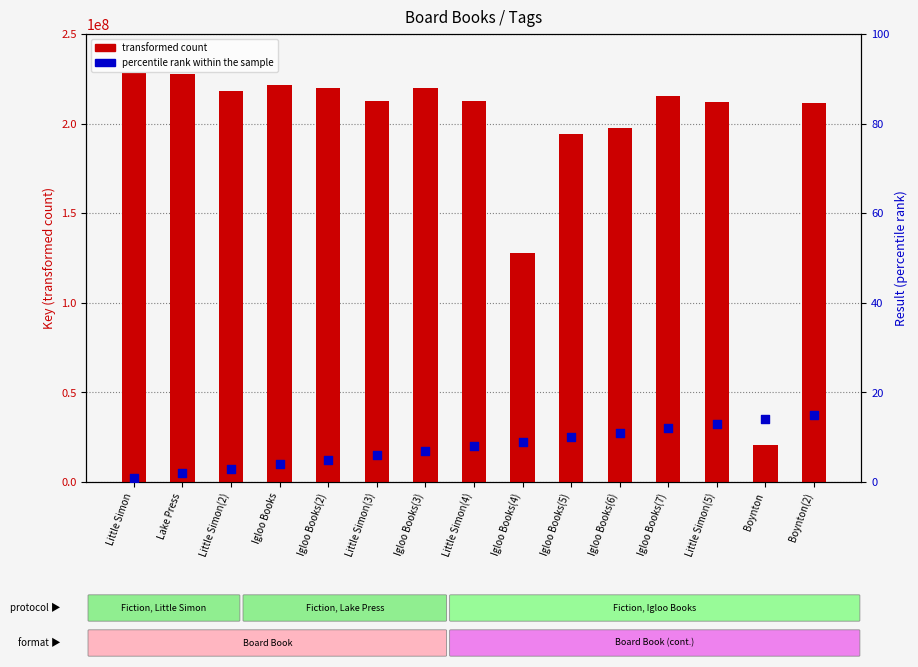

What are all the series names shown in the legend?

transformed count, percentile rank within the sample